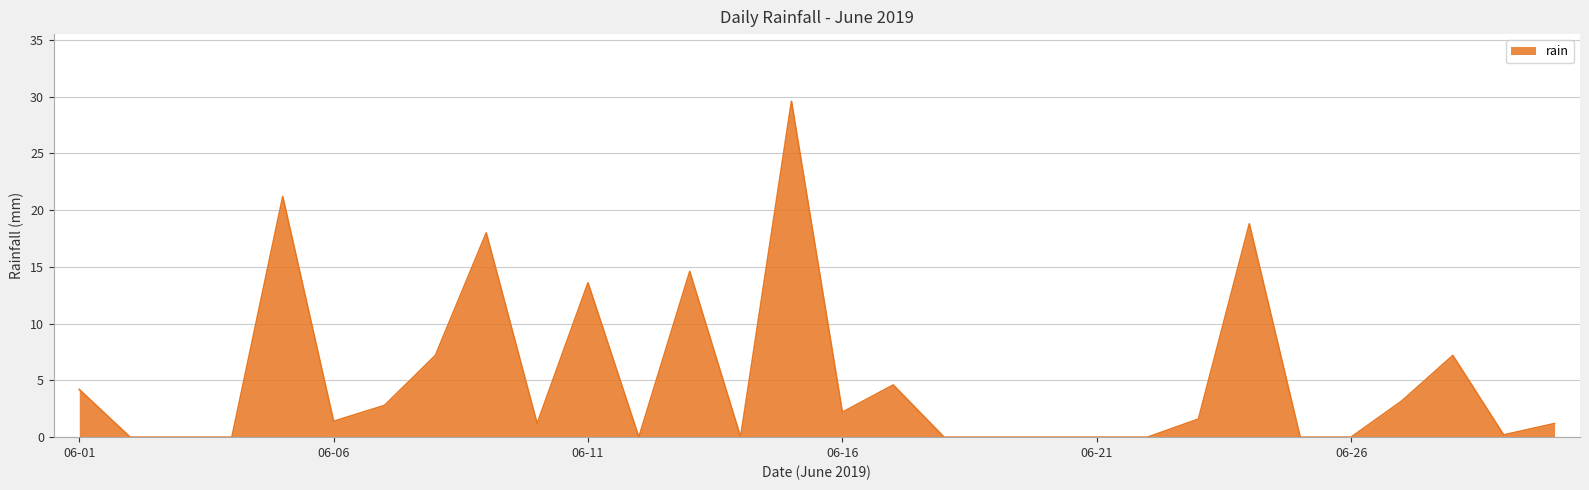

What is the difference between the maximum and minimum values?

29.6